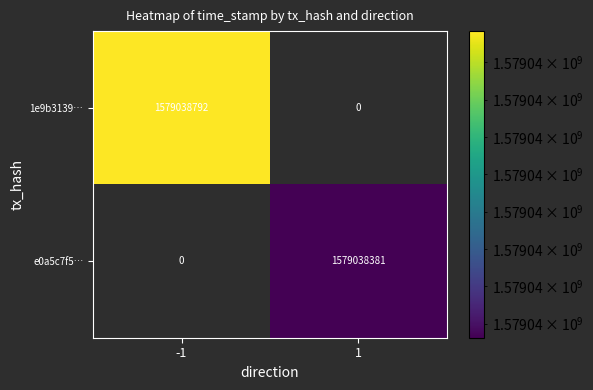

At which label does e0a5c7f5fcb276c5a9fb91b27dd0f2788b14b87 reach its minimum?

-1